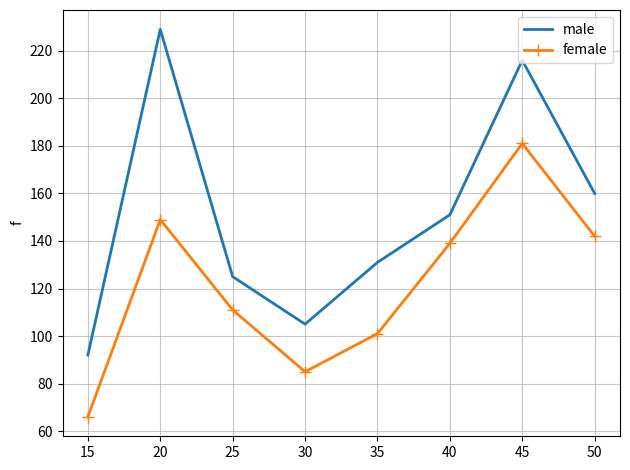

At which label is male closest to 160?

50